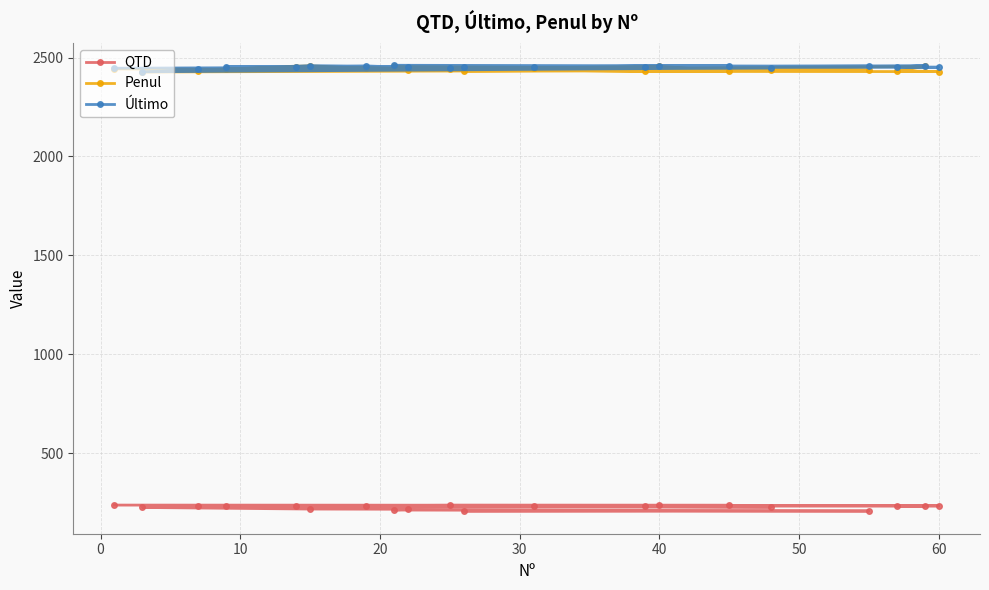

At how many categories does at least one series exceed 2122?

20